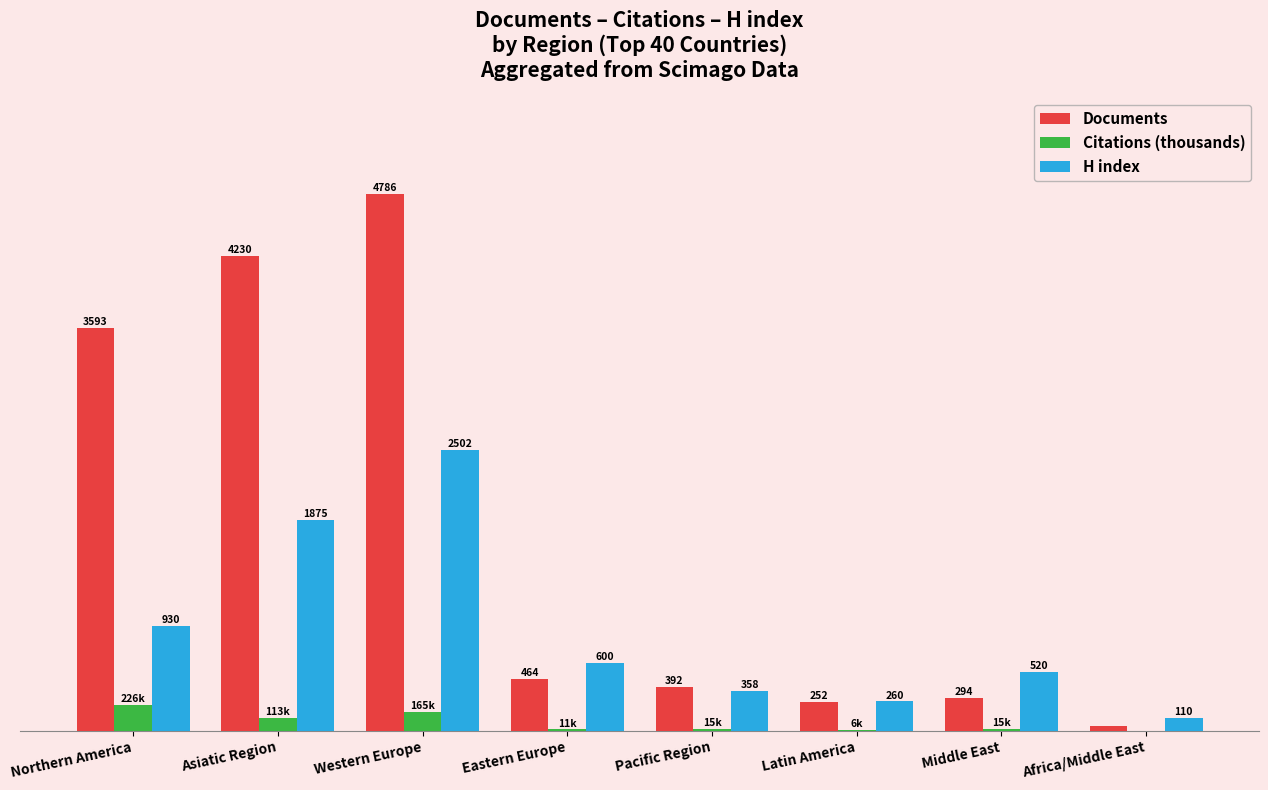

At which category is the sum across all series the highest?

Western Europe